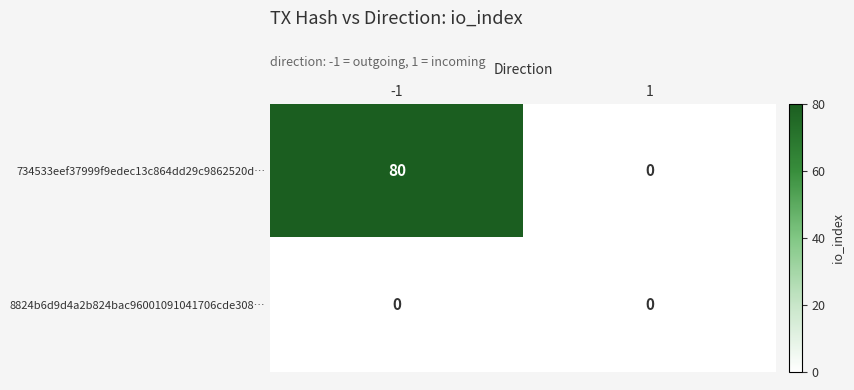

Rank the series by their average value, from lowest to highest.

8824b6d9d4a2b824bac96001091041706cde308…, 734533eef37999f9edec13c864dd29c9862520d…